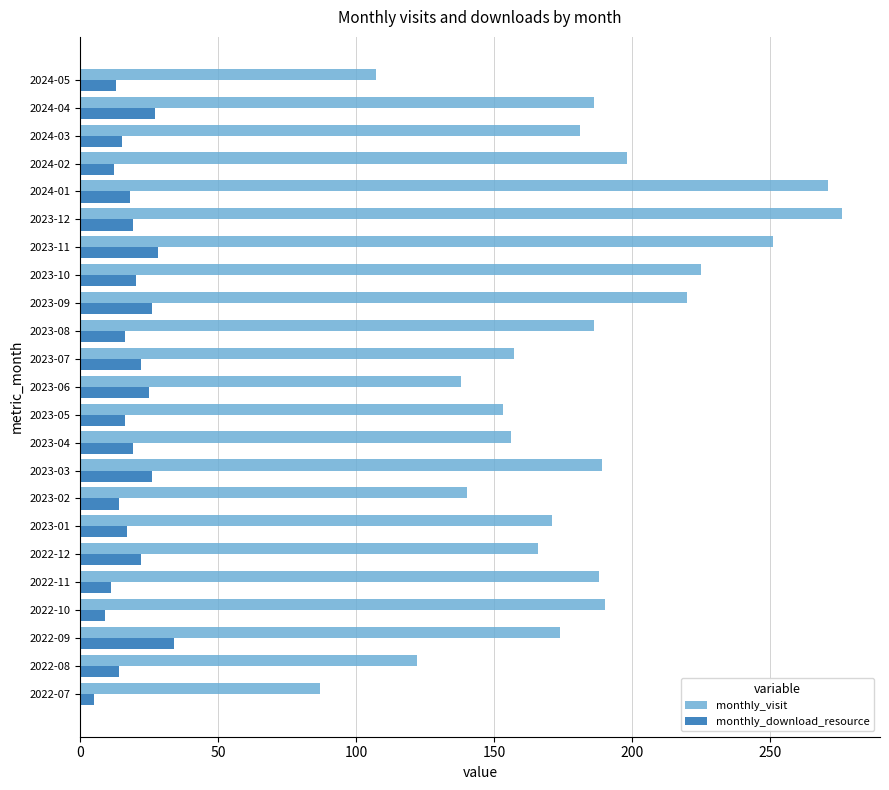

What value does the monthly_visit series have at 2023-02, to the nearest 50?

150